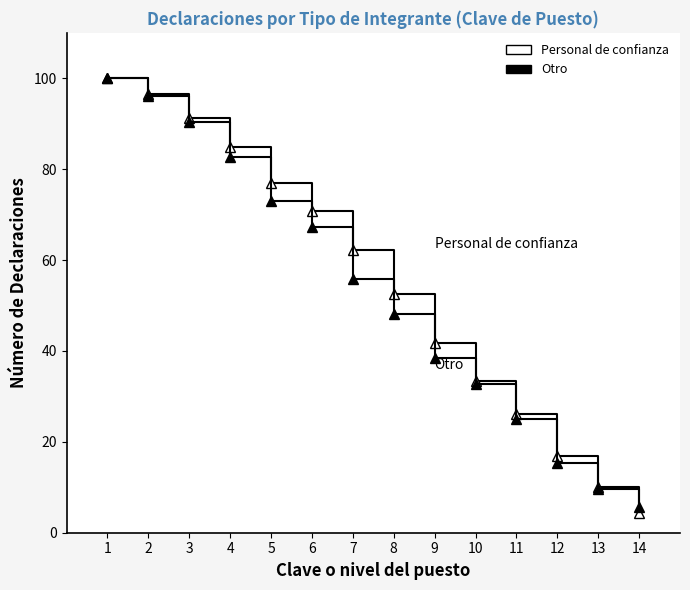

Does the chart display data point markers on the line(s)?

No